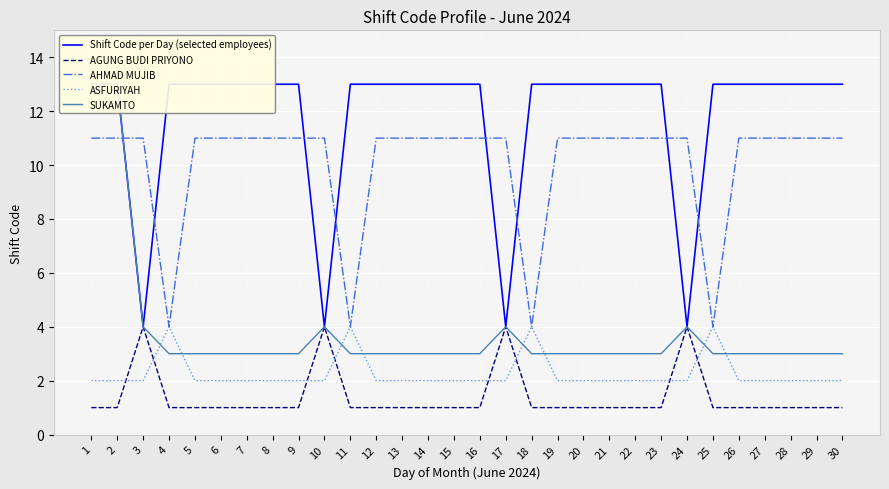

Where is Shift Code per Day (selected employees) nearest to the value 8?

3